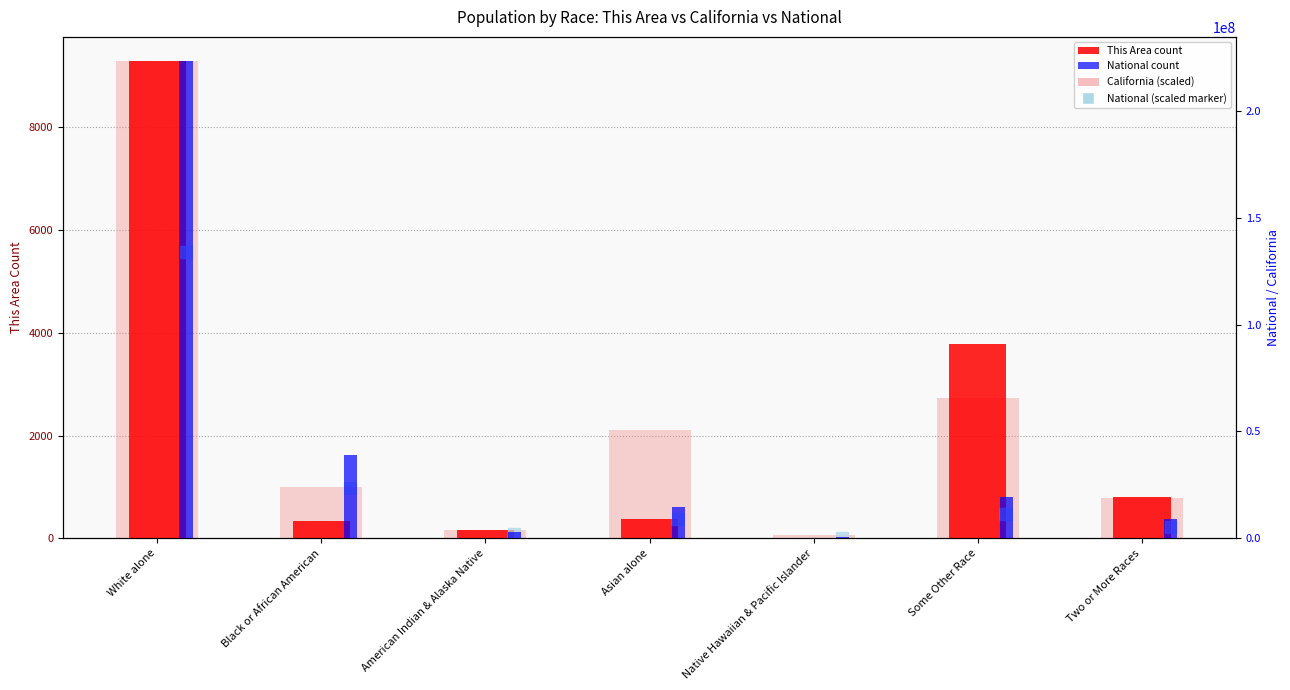

Between Black or African American and American Indian & Alaska Native, which is larger?

Black or African American